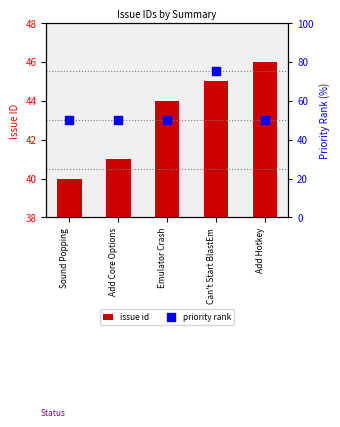

At which category is the sum across all series the highest?

Can't Start BlastEm